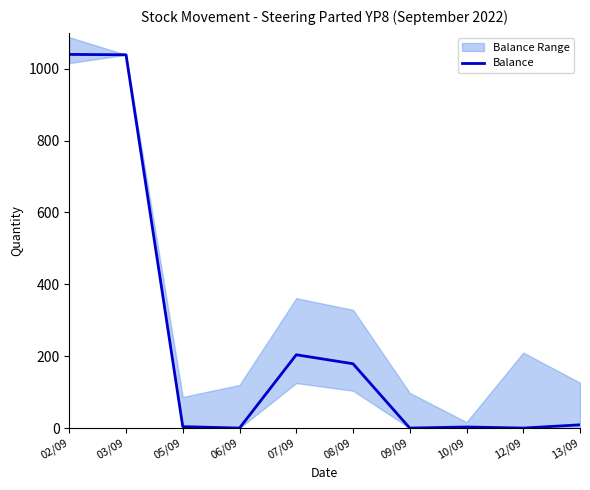

What is the label of the 2nd point from the left?

03/09